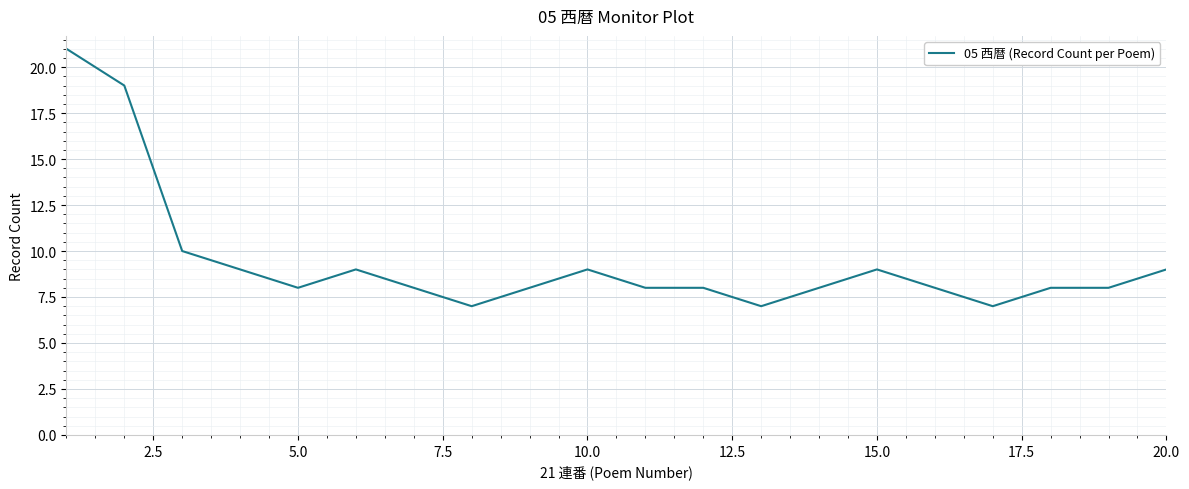

What is the difference between the maximum and minimum values?

14